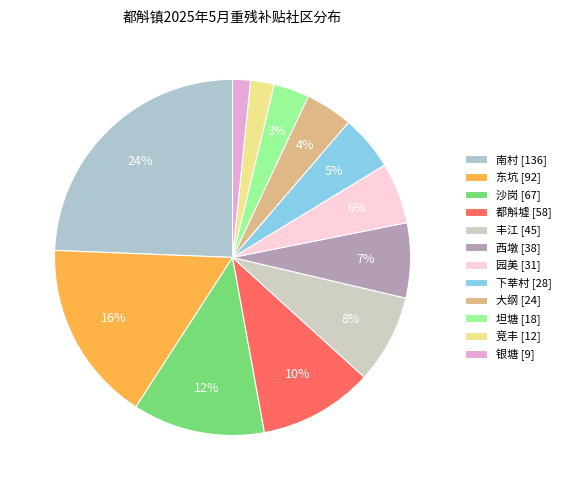

Combined, what portion of the pie is 丰江 and 南村?

32.4%